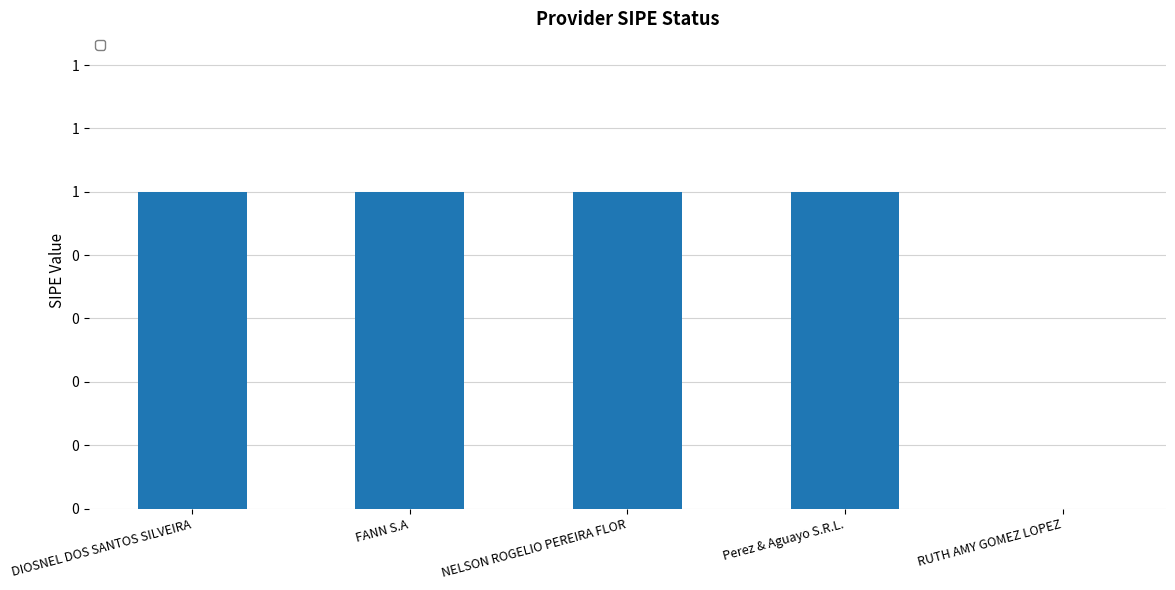

What is the difference between the second highest and minimum values?

1